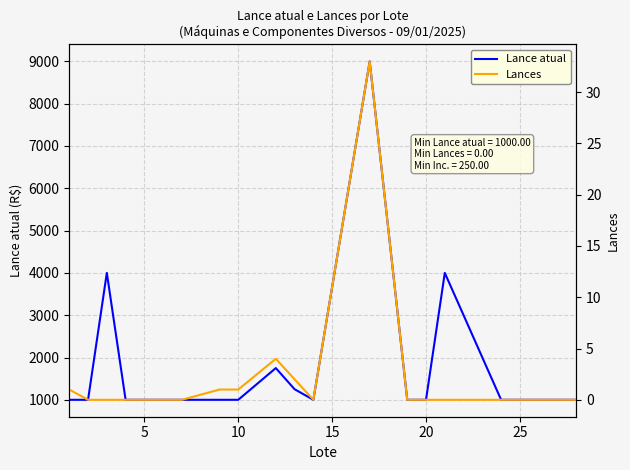

True or false: Lance atual has more than 1 points higher than both neighbors.

True